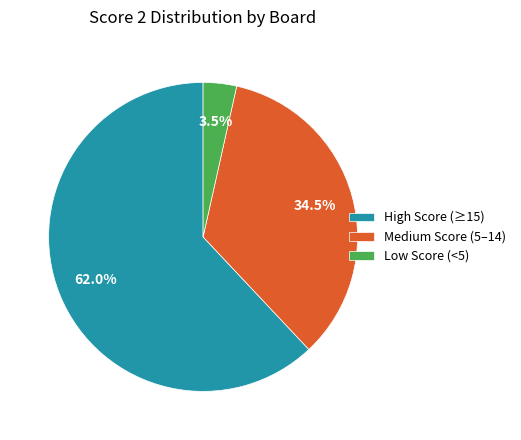

Which slice is the smallest?

Low Score (<5)